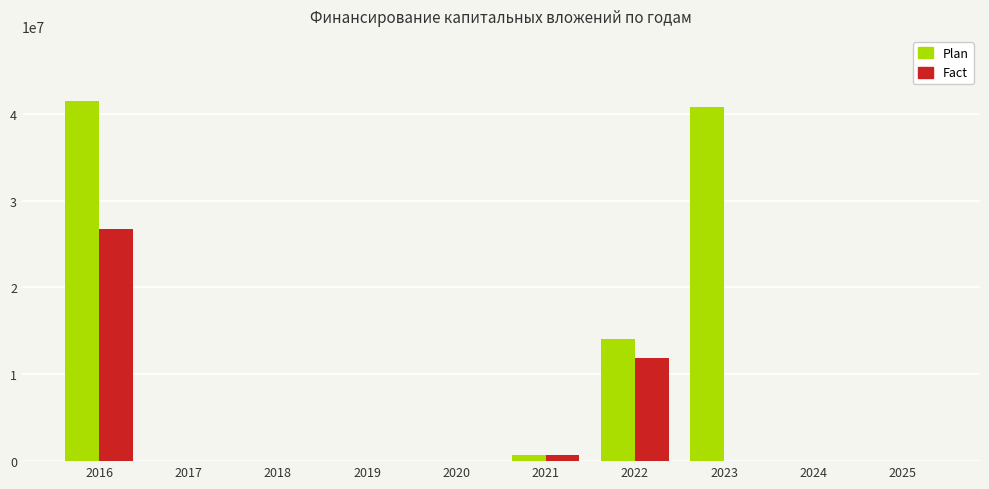

Reading left to right, what are all the values shown in this chart?

Plan: 41496901	0	0	0	0	673577	14120804	40823324	0	0
Fact: 26702520	0	0	0	0	673577	11874004	0	0	0